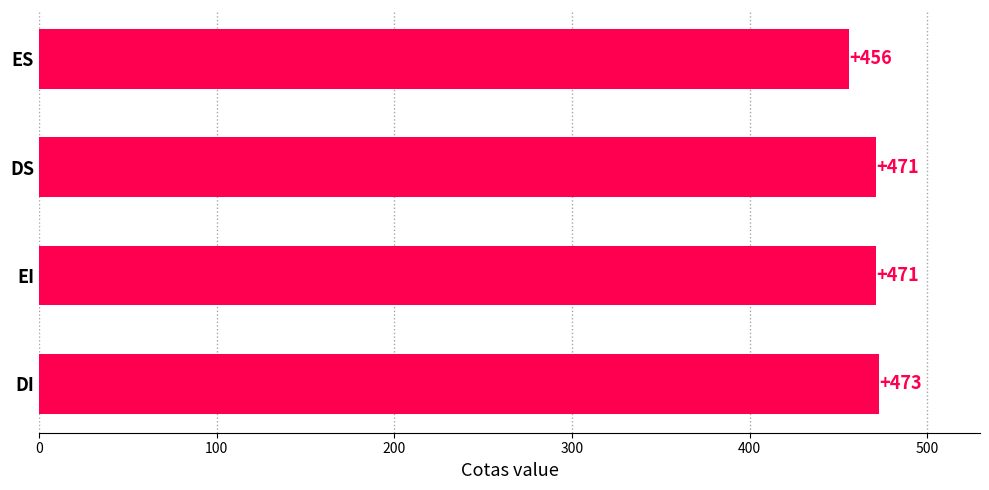

Count the values in the range 471 to 473.

3